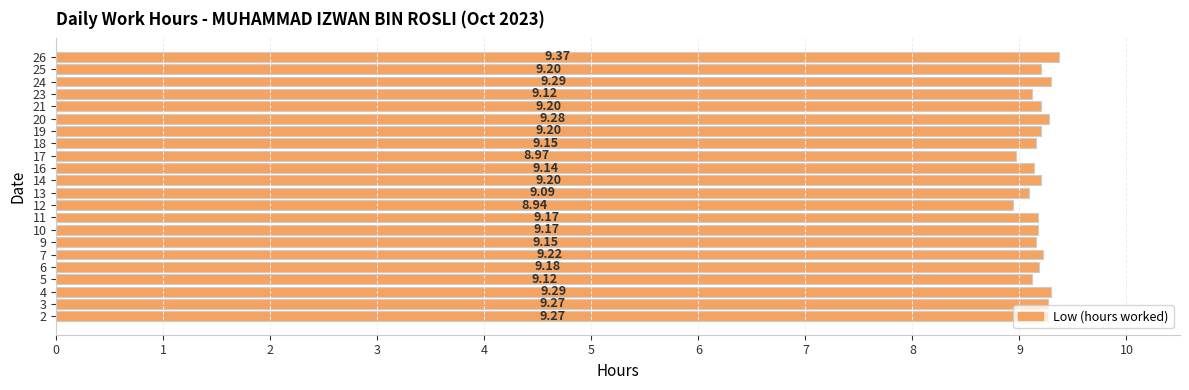

What is the smallest value displayed?

8.9